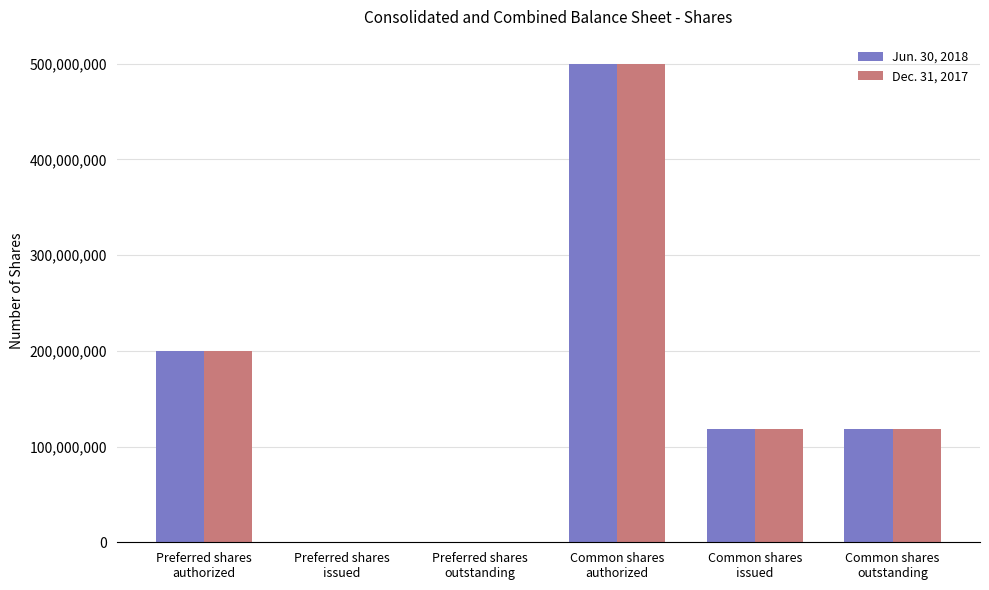

What are all the series names shown in the legend?

Jun. 30, 2018, Dec. 31, 2017